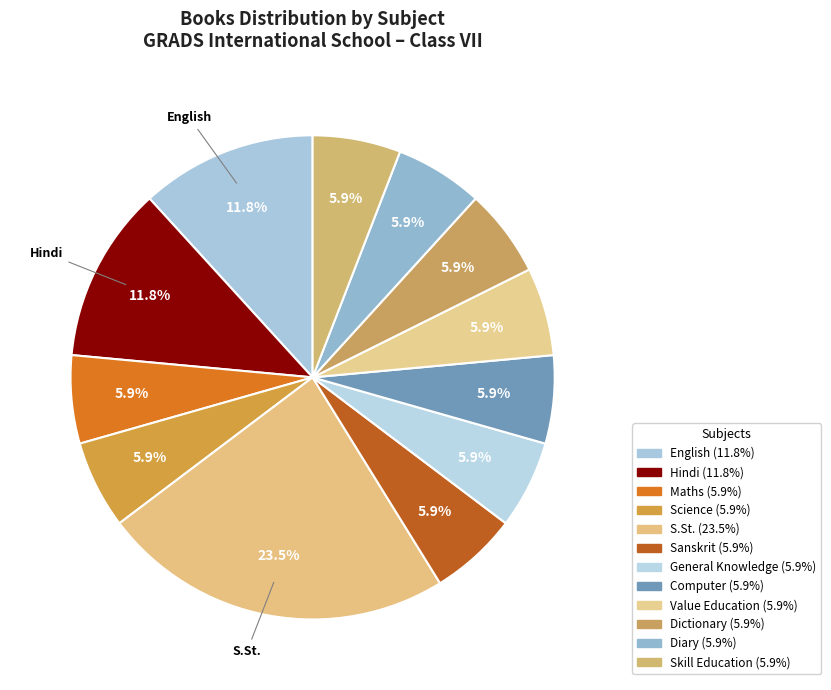

How many segments does this pie chart have?

12